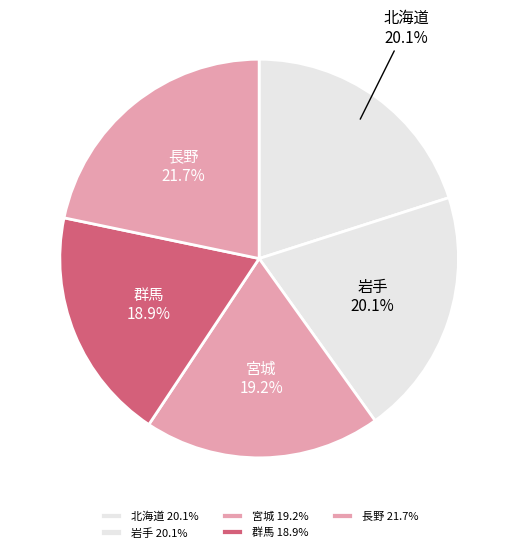

Combined, do 長野 and 北海道 account for over 50%?

No